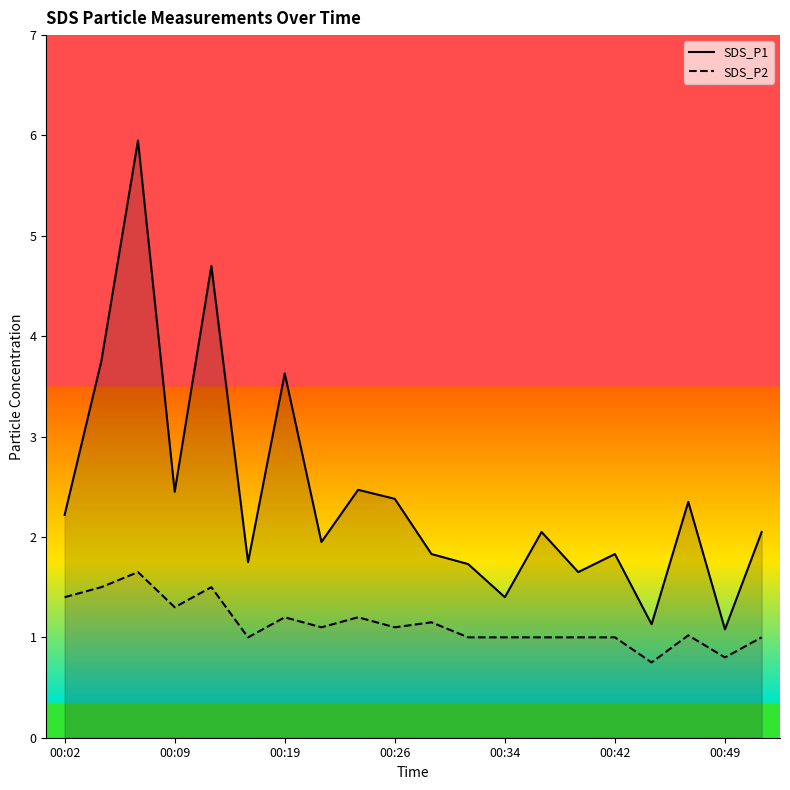

What is the difference between the maximum and second lowest values in the SDS_P2 series?

0.8